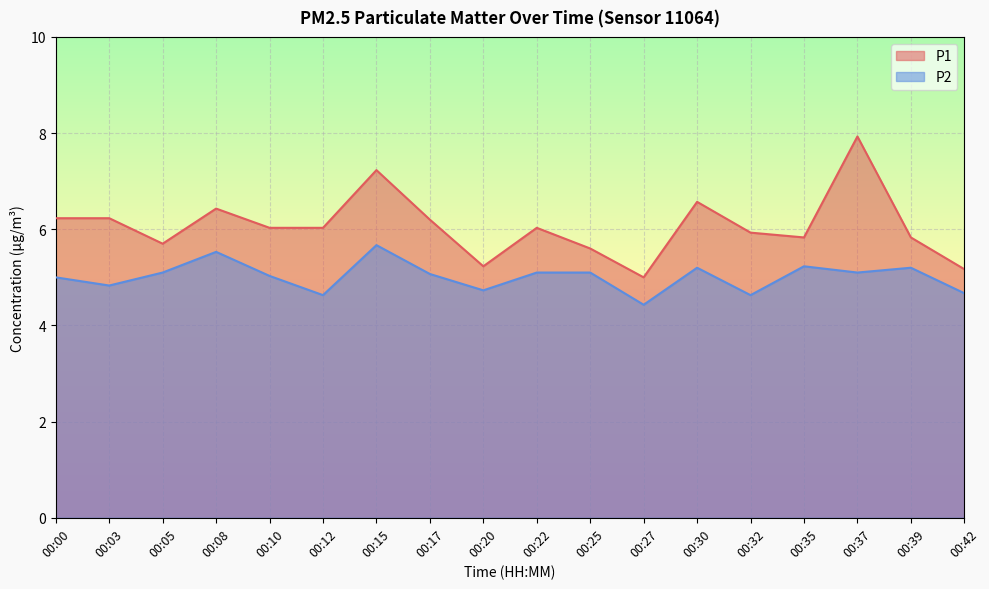

Rank the series by their average value, from highest to lowest.

P1, P2